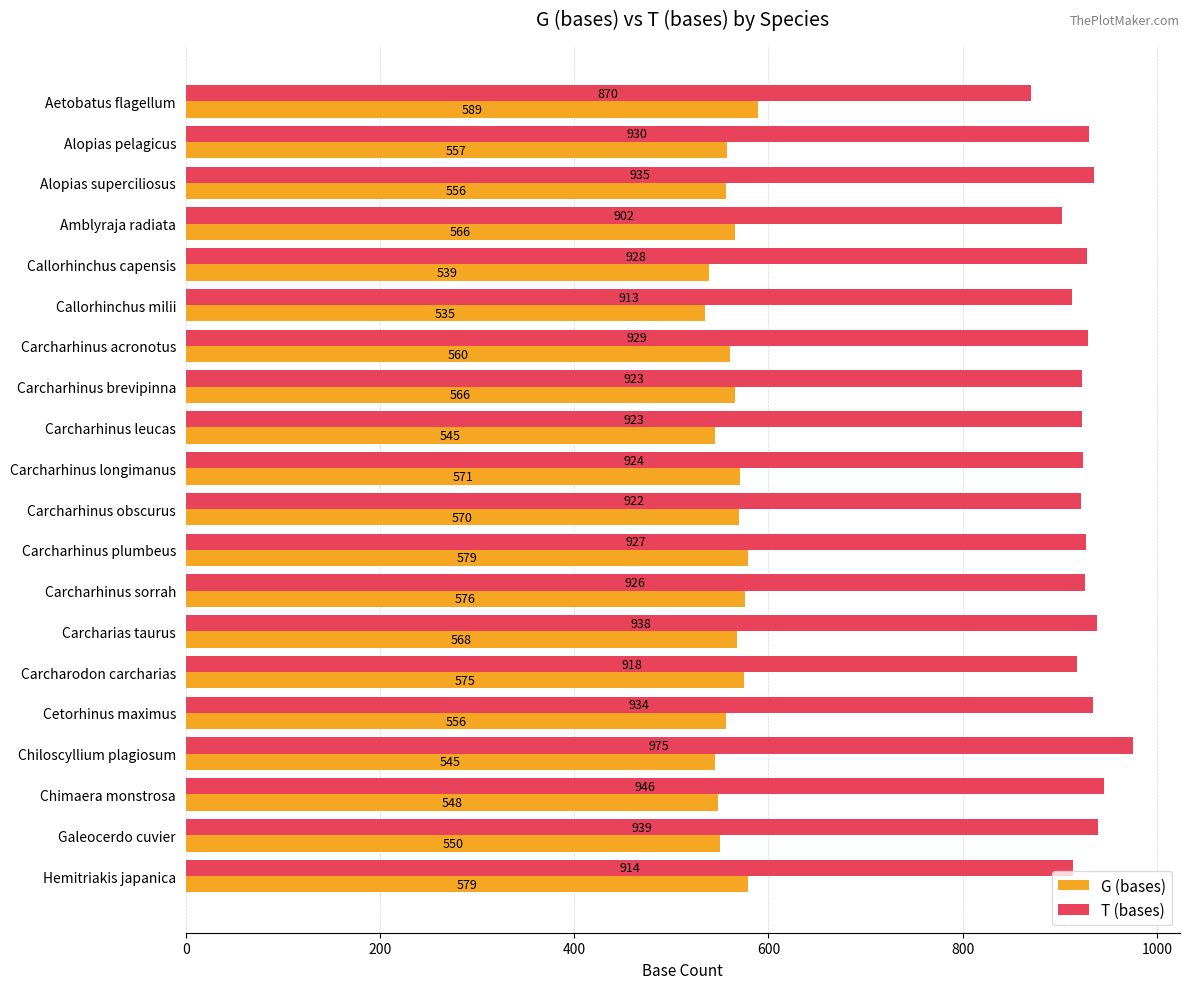

What is the difference between the maximum and minimum values in the G (bases) series?

54